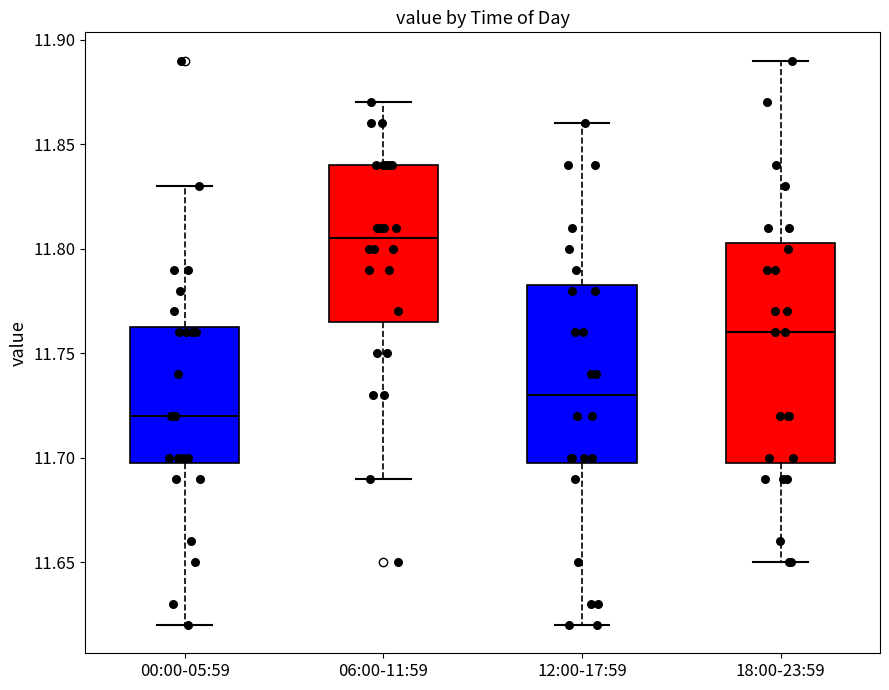

Reading left to right, transcribe this box plot: for each box, give where its median line is, the range the box spans, and where its two whiskers end, as read against the y-axis. The values are not printed on the chart, so give them approximately, as read against the axis.

00:00-05:59: median 11.720, box 11.700 to 11.765, whiskers 11.620 to 11.830
06:00-11:59: median 11.805, box 11.765 to 11.840, whiskers 11.690 to 11.870
12:00-17:59: median 11.730, box 11.700 to 11.785, whiskers 11.620 to 11.860
18:00-23:59: median 11.760, box 11.700 to 11.805, whiskers 11.650 to 11.890